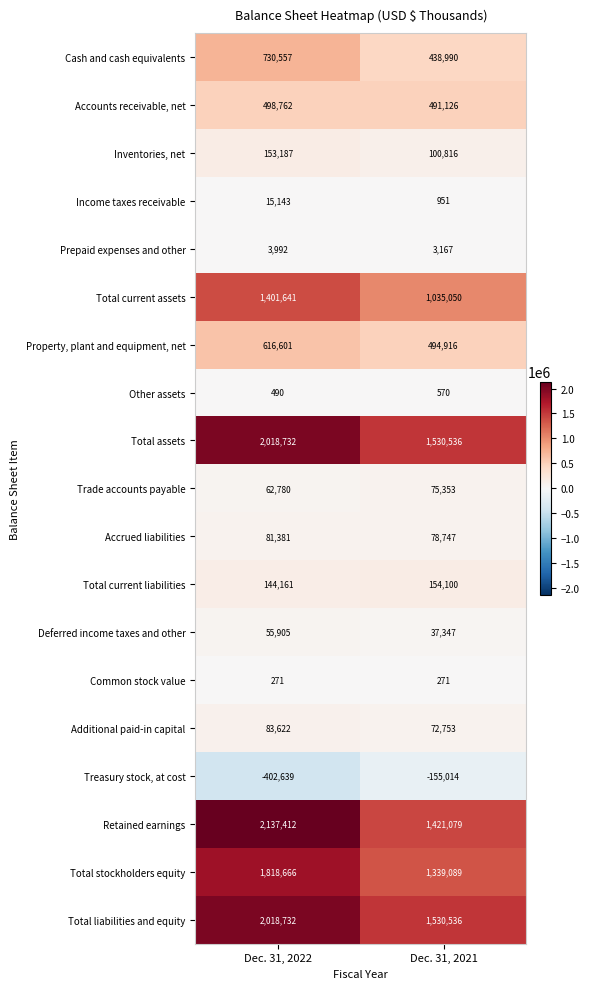

Count the number of data series in this chart.

19